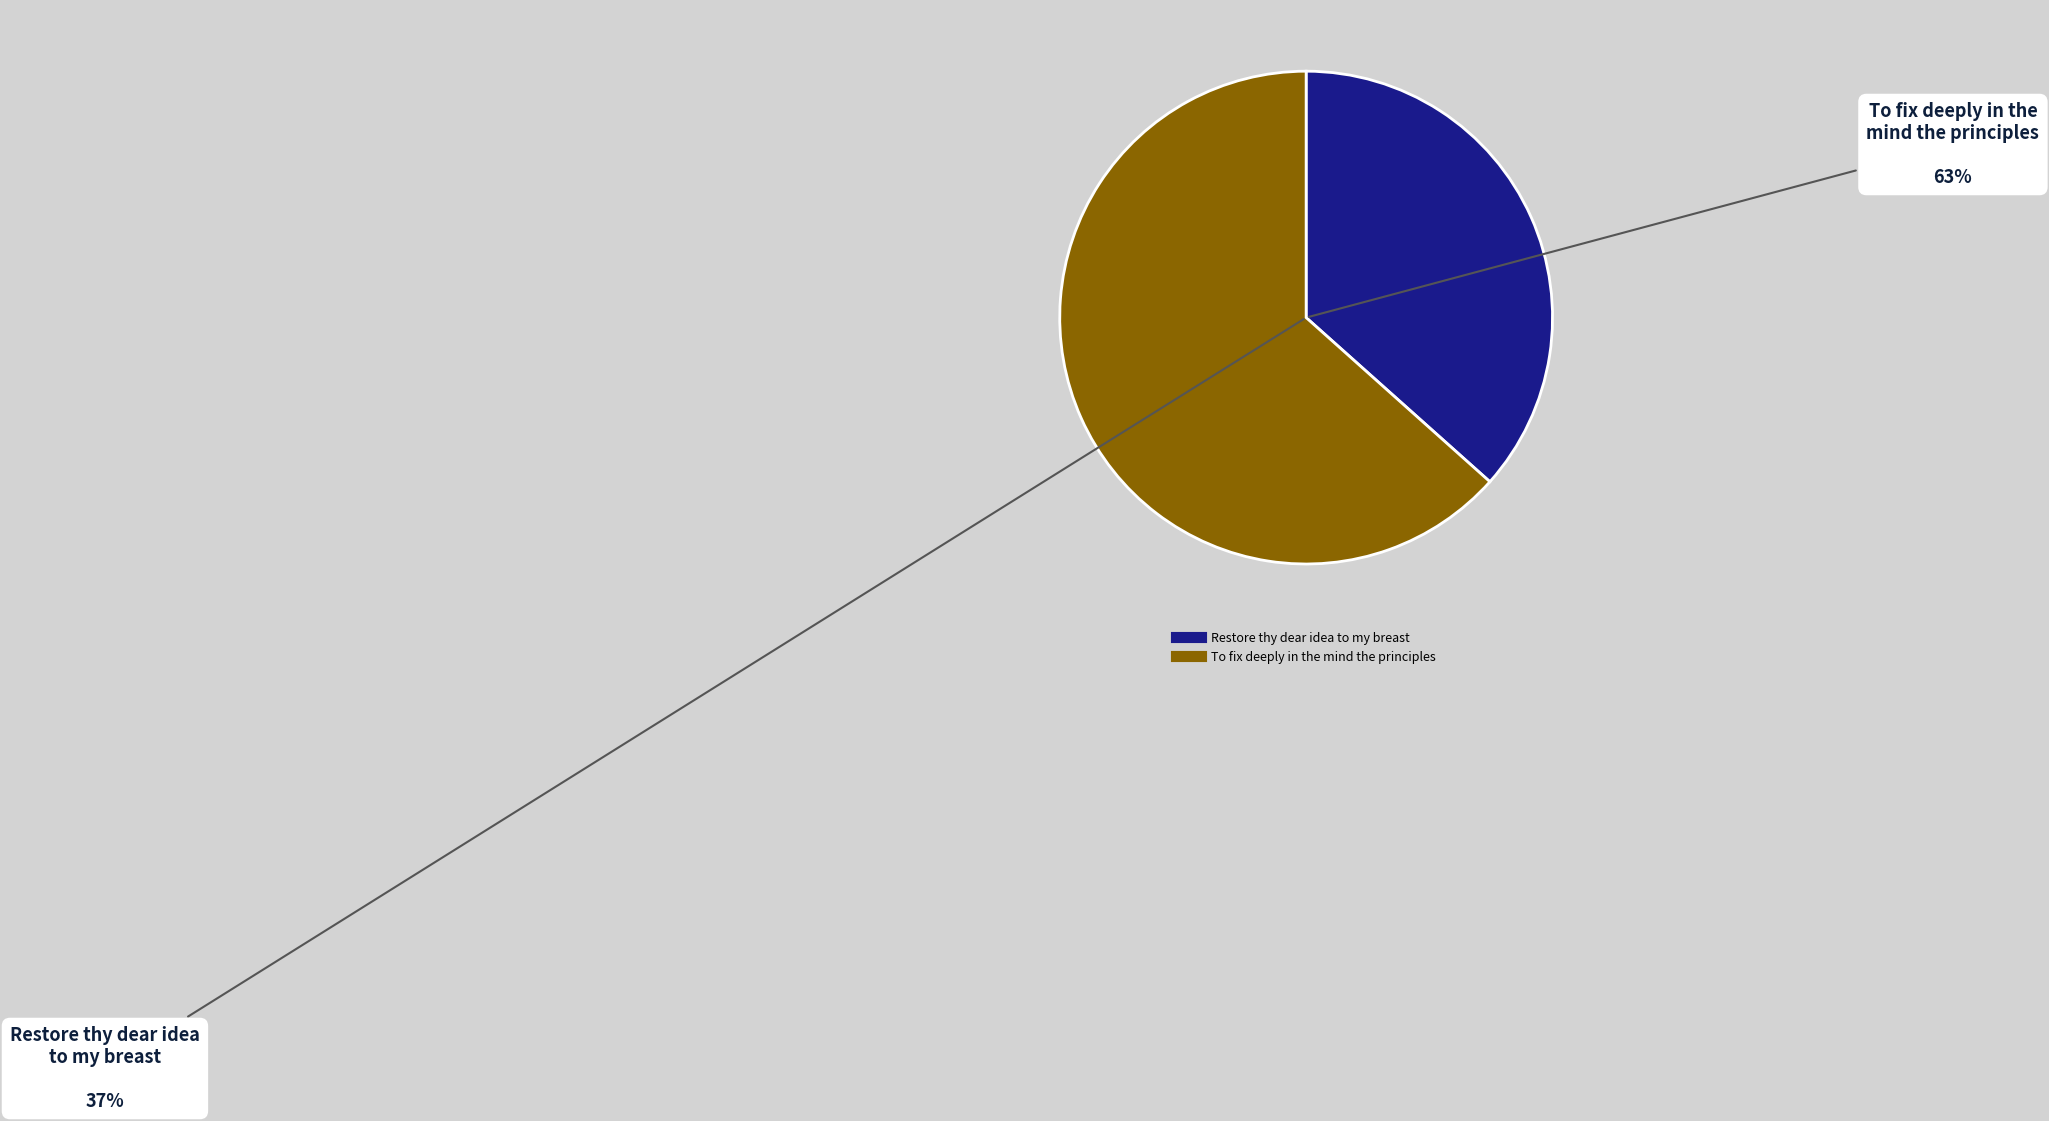

What is the largest slice in the pie chart?

To fix deeply in the mind the principles